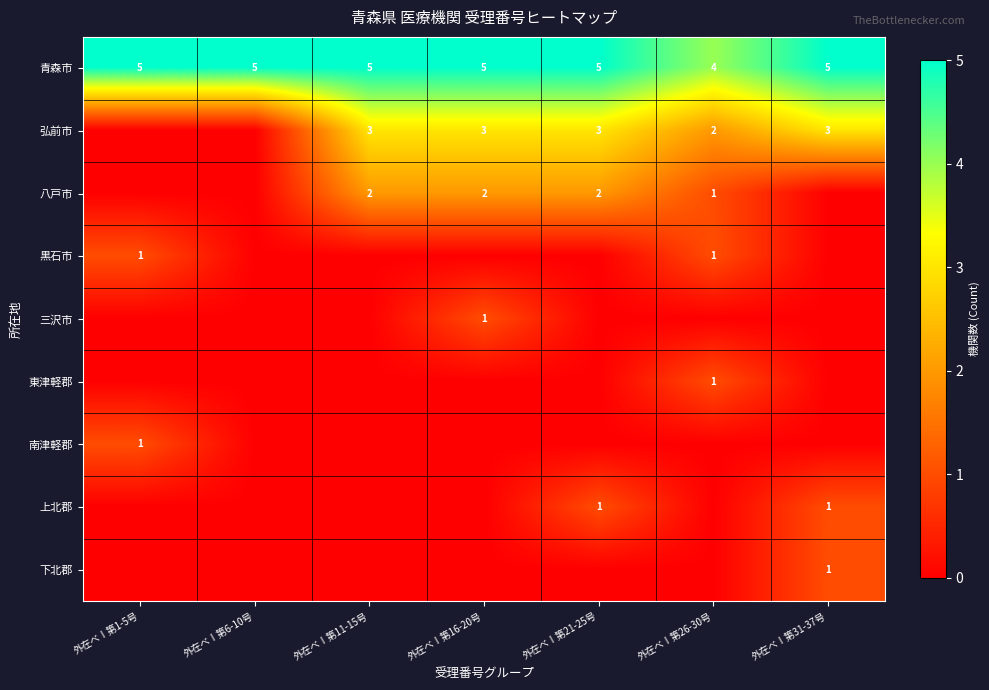

How many distinct data groups are displayed?

9